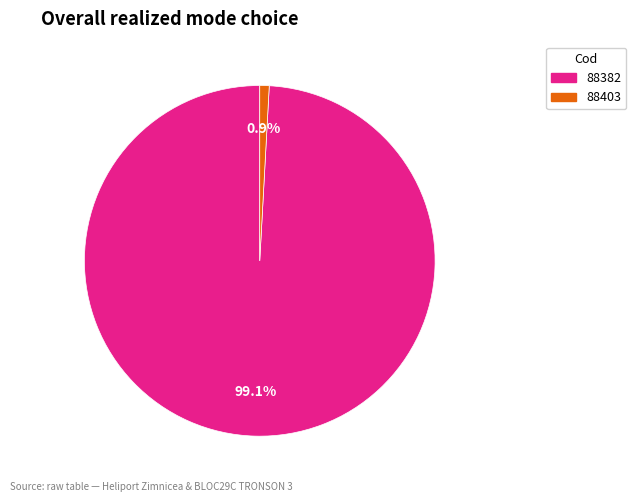

Does 88403 account for over 50% of the chart?

No